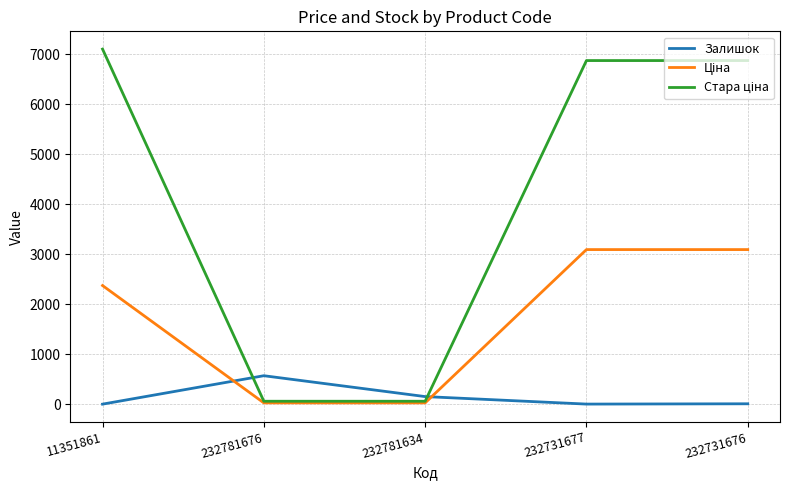

What is the greatest value displayed?

7098.8